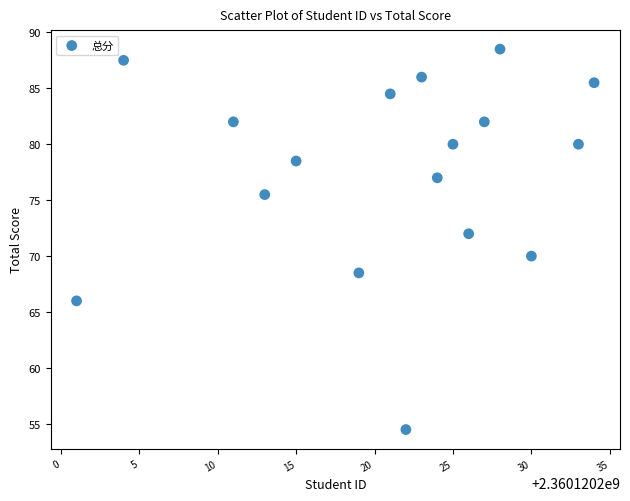

What is the range of X values (max minus min)?

33.0